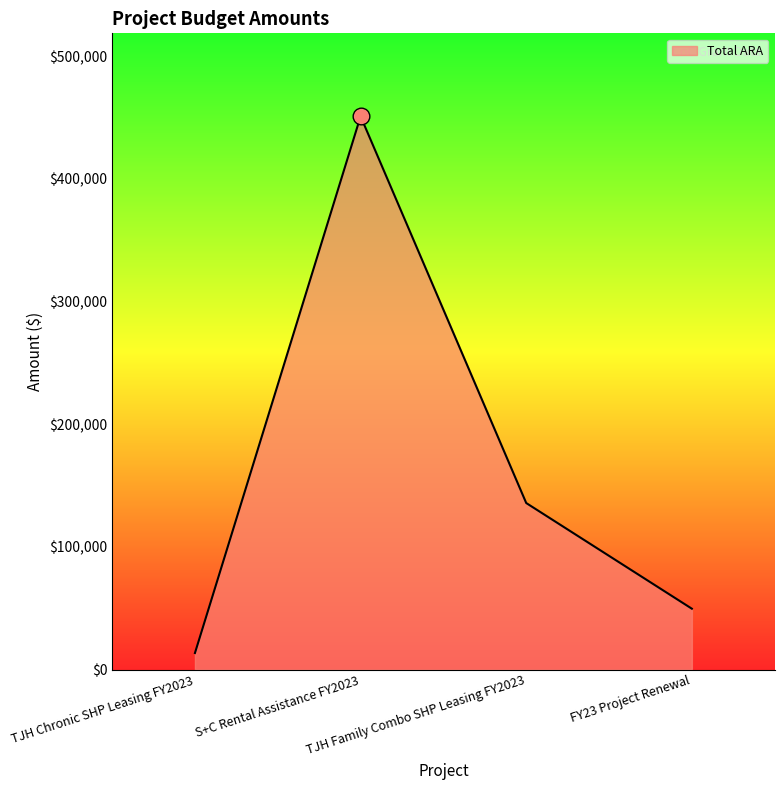

What value does the data have at TJH Family Combo SHP Leasing FY2023, to the nearest 10?

135720